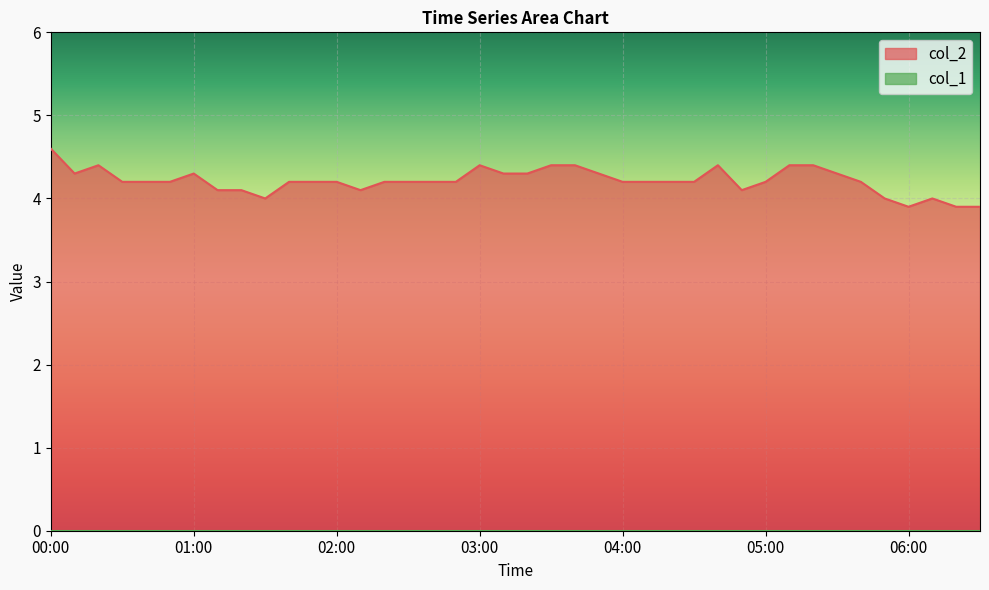

Rank the categories by value from highest to lowest.

00:00, 00:20, 03:00, 03:30, 03:40, 04:40, 05:10, 05:20, 00:10, 01:00, 03:10, 03:20, 03:50, 05:30, 00:30, 00:40, 00:50, 01:40, 01:50, 02:00, 02:20, 02:30, 02:40, 02:50, 04:00, 04:10, 04:20, 04:30, 05:00, 05:40, 01:10, 01:20, 02:10, 04:50, 01:30, 05:50, 06:10, 06:00, 06:20, 06:30